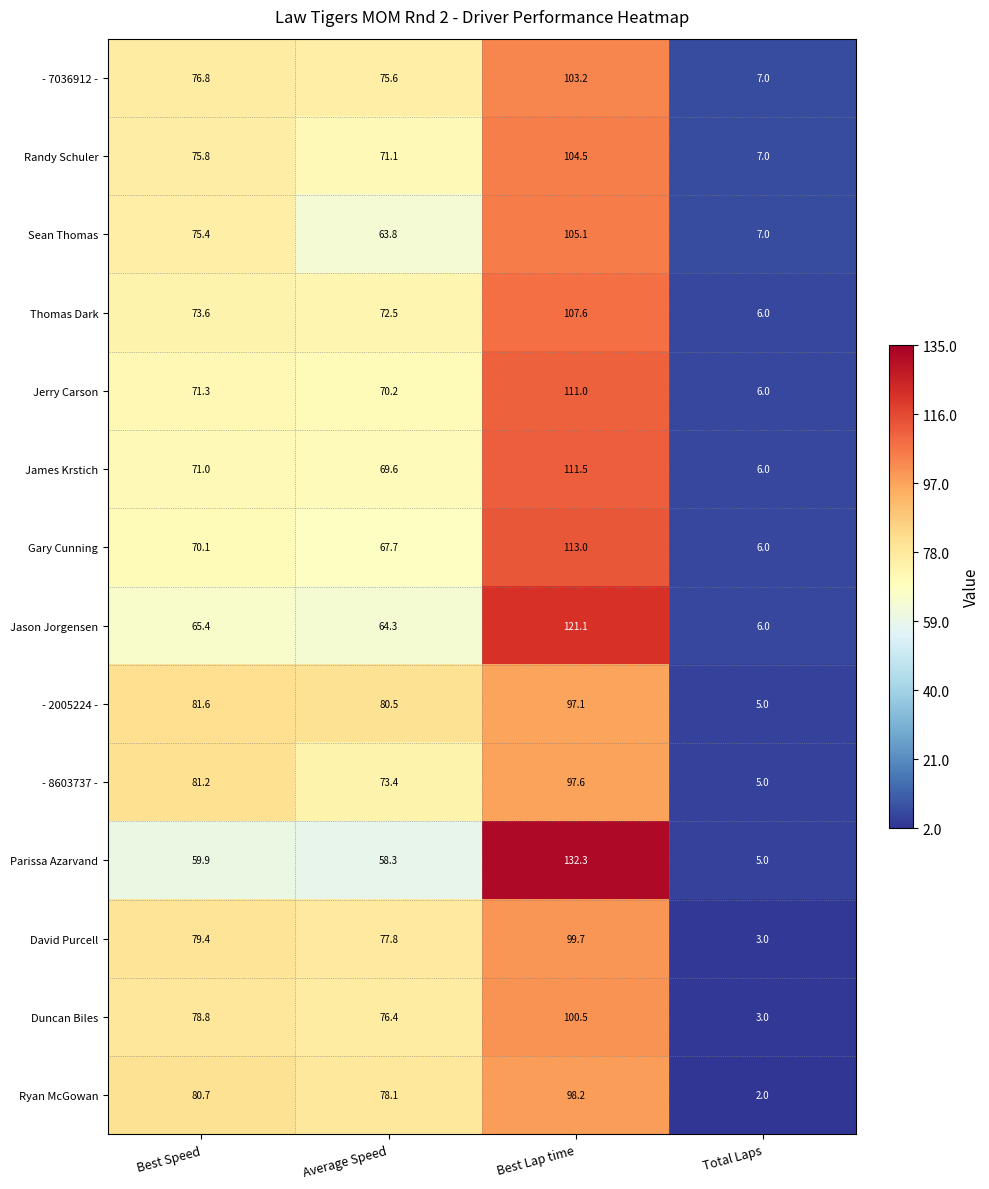

The James Krstich series shows 2.7 at Total Laps. True or false?

False